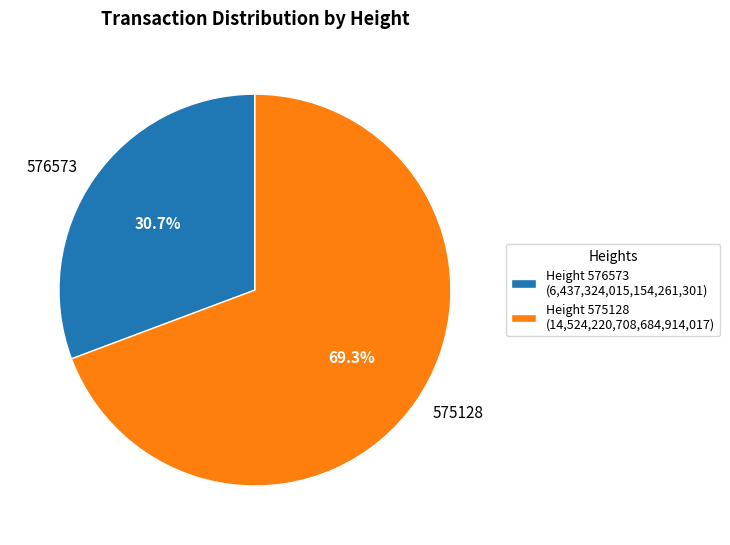

Approximately how many times larger is the value at 575128 compared to 576573?

2.3